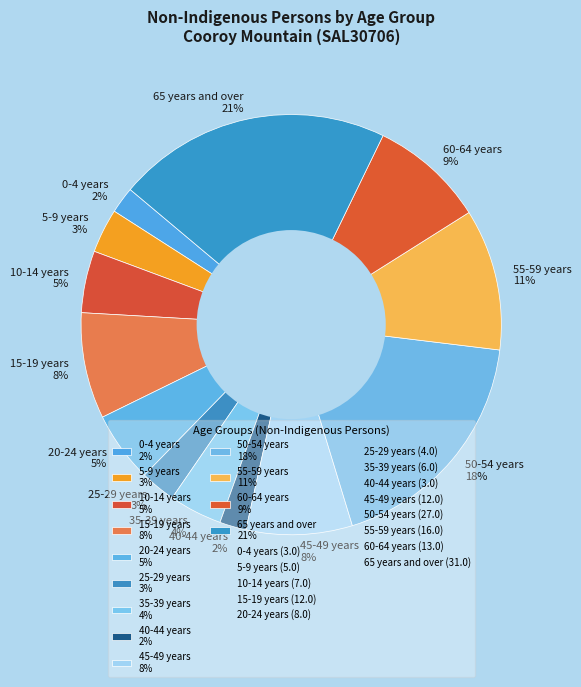

Is there any slice that represents more than half of the pie?

No